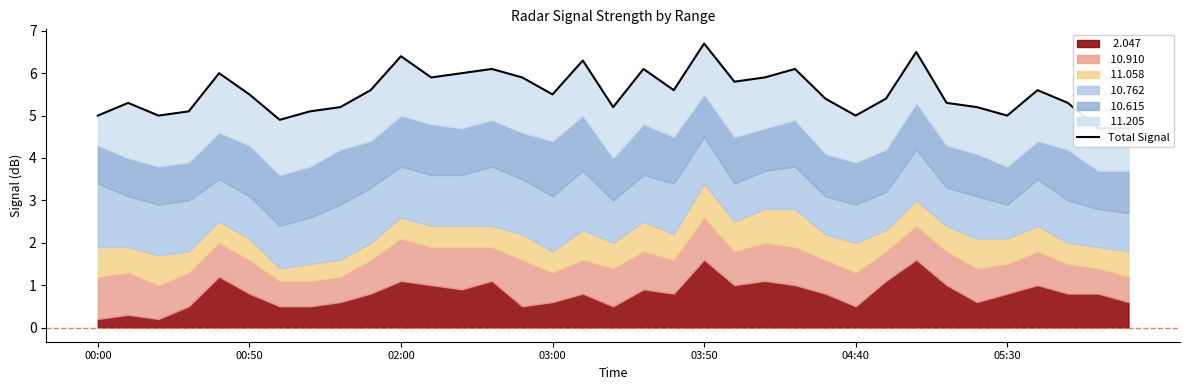

How many lines are shown in the chart?

1